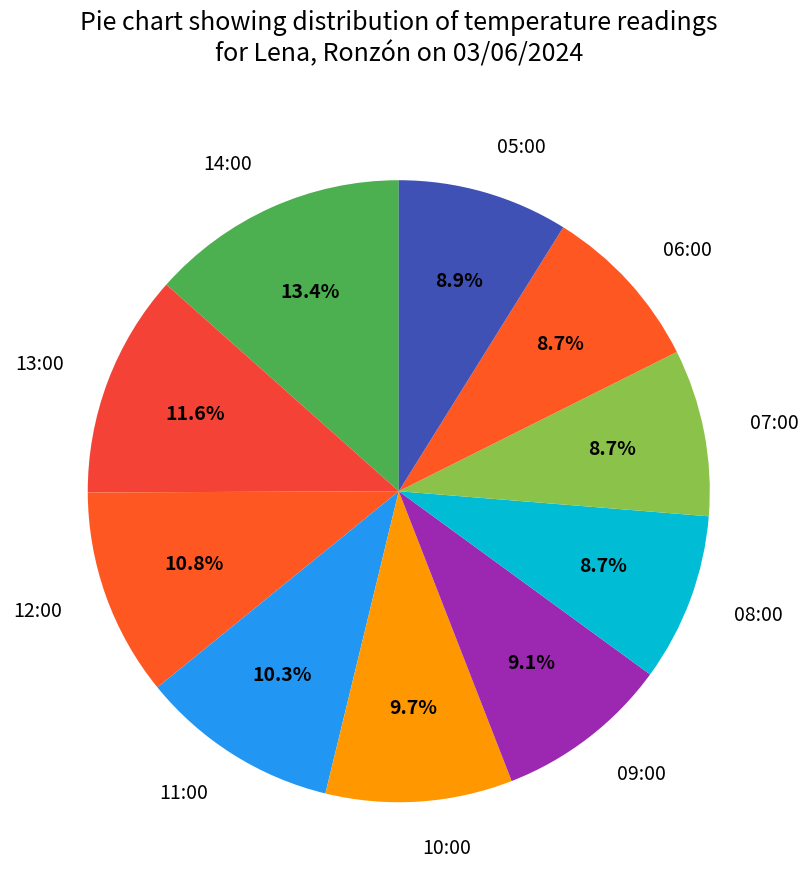

Count the number of slices in the pie.

10